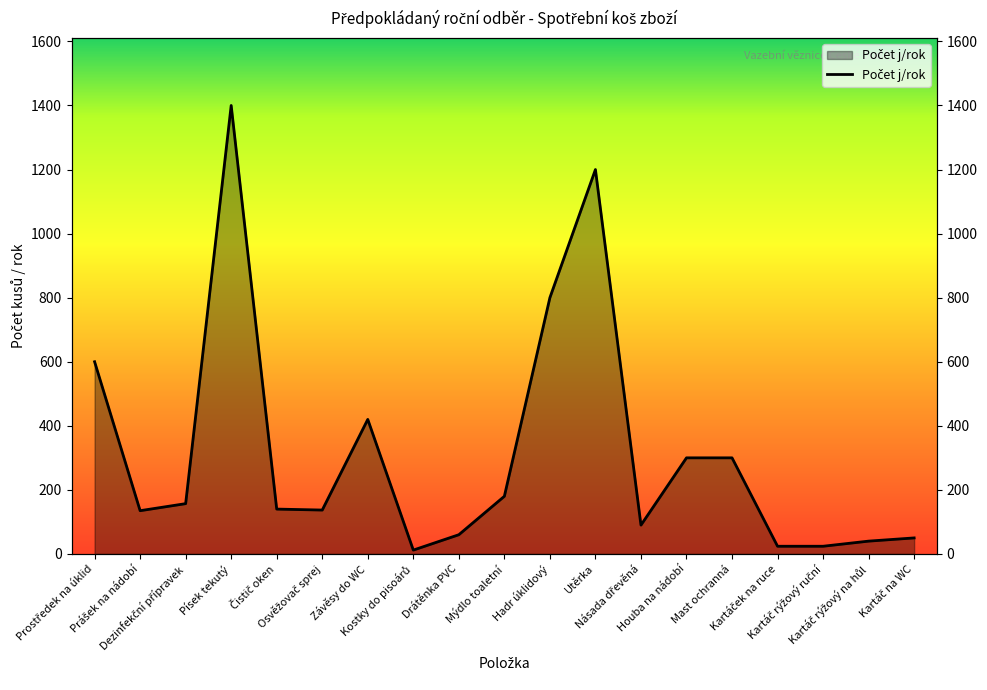

What is the difference between the values at Mast ochranná and Prostředek na úklid?

300